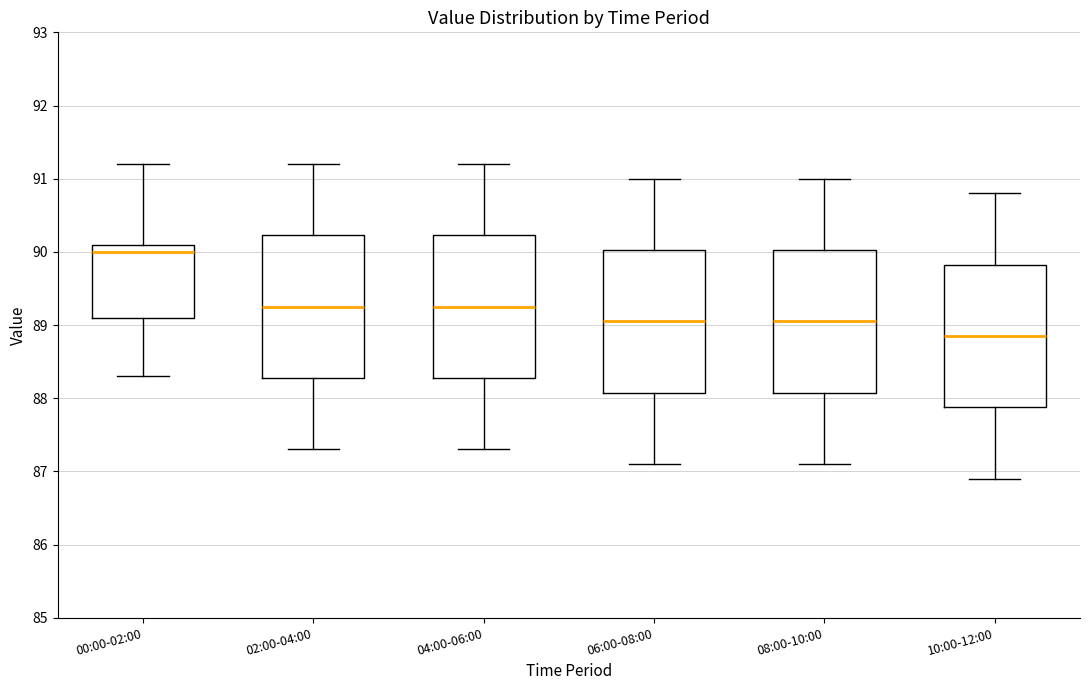

Which box's median line is the lowest?

10:00-12:00